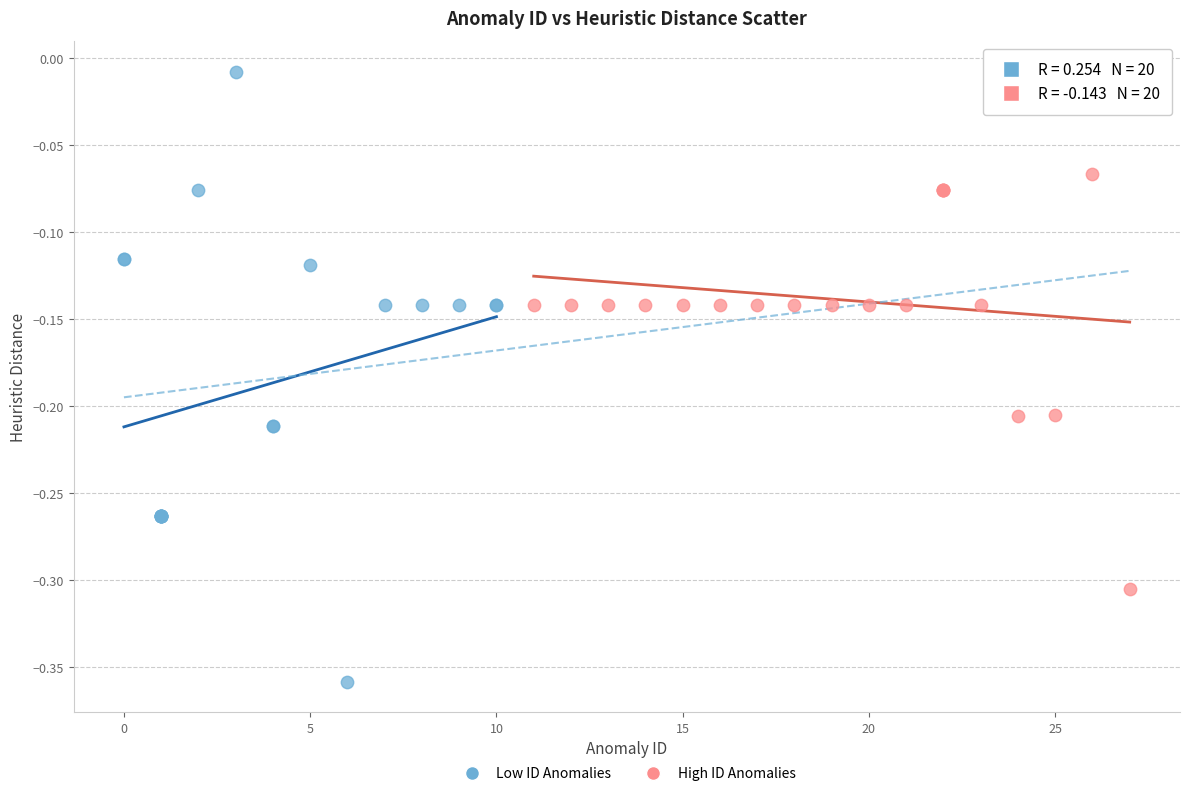

Which series has the widest spread of Y values?

Low ID Anomalies